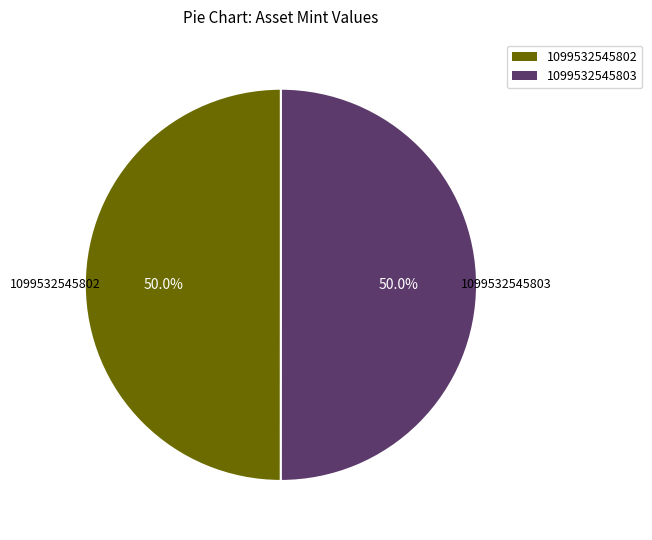

How much of the chart is everything except 1099532545802?

50.0%